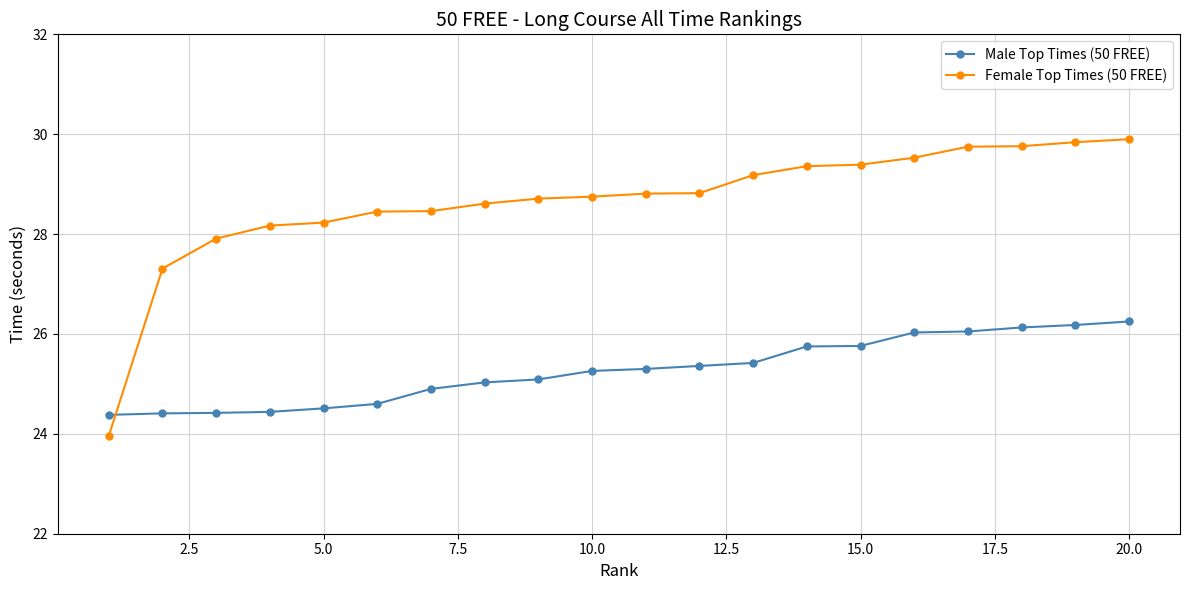

Which series has the largest range (max minus min)?

Female Top Times (50 FREE)